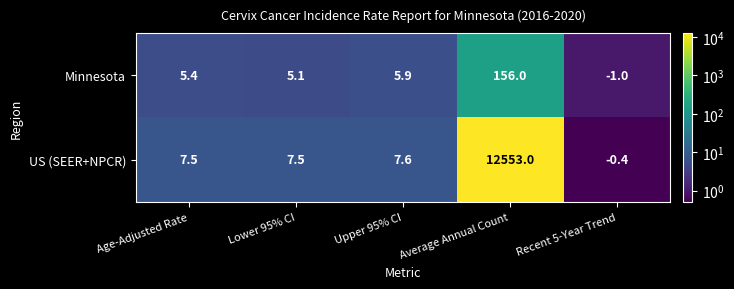

At which label is US (SEER+NPCR) closest to 6276?

Upper 95% CI